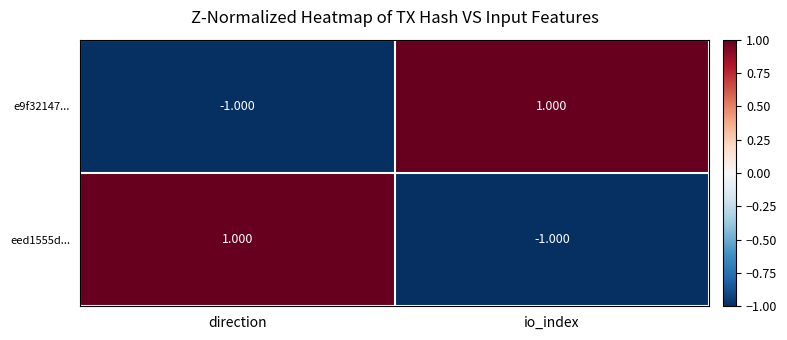

What is the maximum value shown in the chart?

1